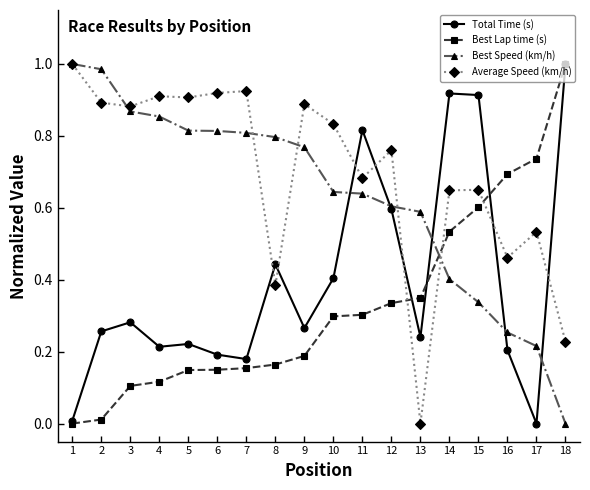

Which series ends up on top after the final intersection of Best Lap time (s) and Average Speed (km/h)?

Best Lap time (s)